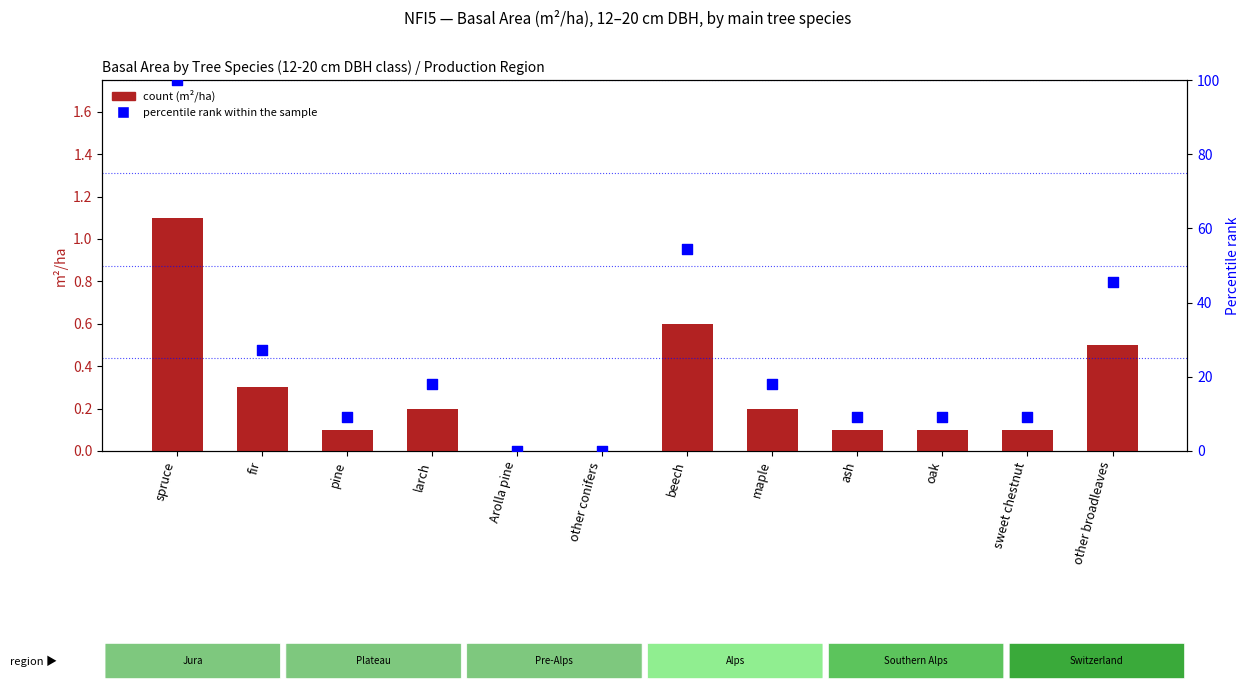

At which category is the sum across all series the highest?

spruce